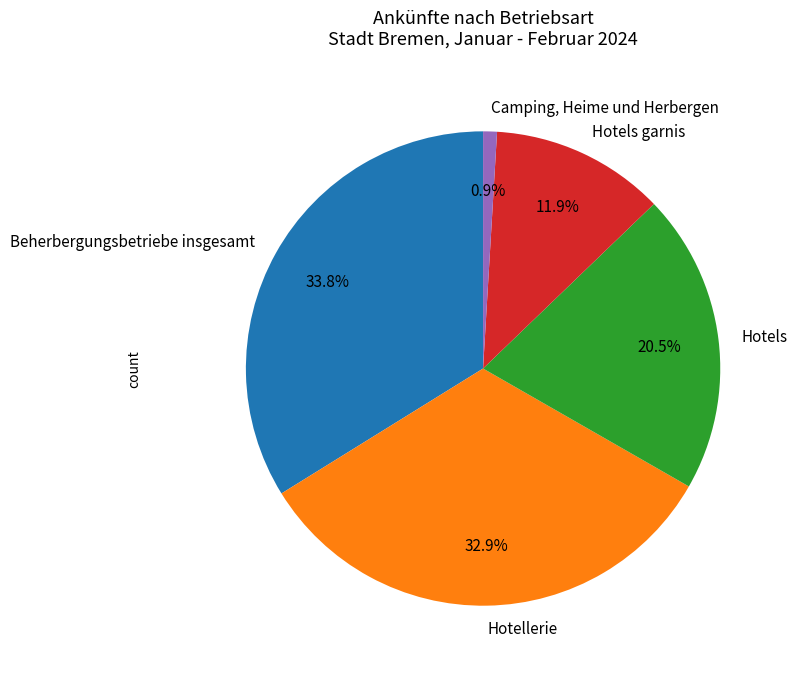

The Hotels garnis slice represents 21% of the pie. True or false?

False